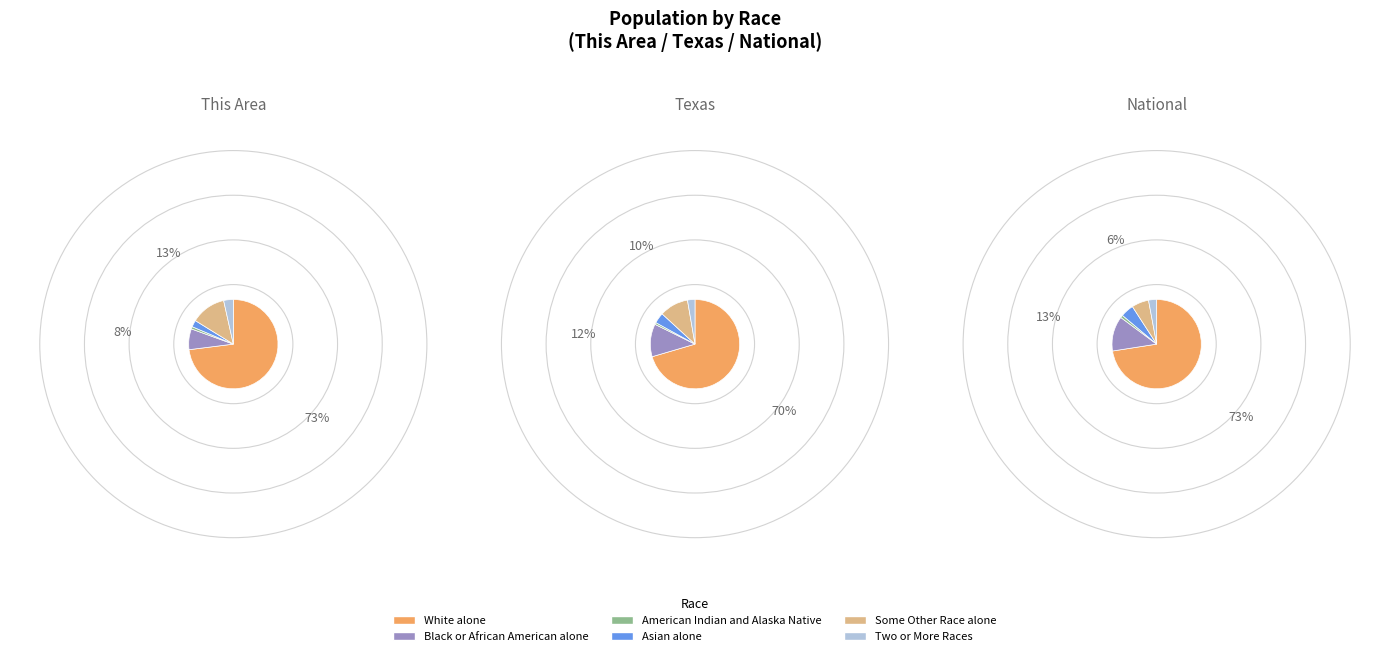

The This Area slice represents 11% of the pie. True or false?

False